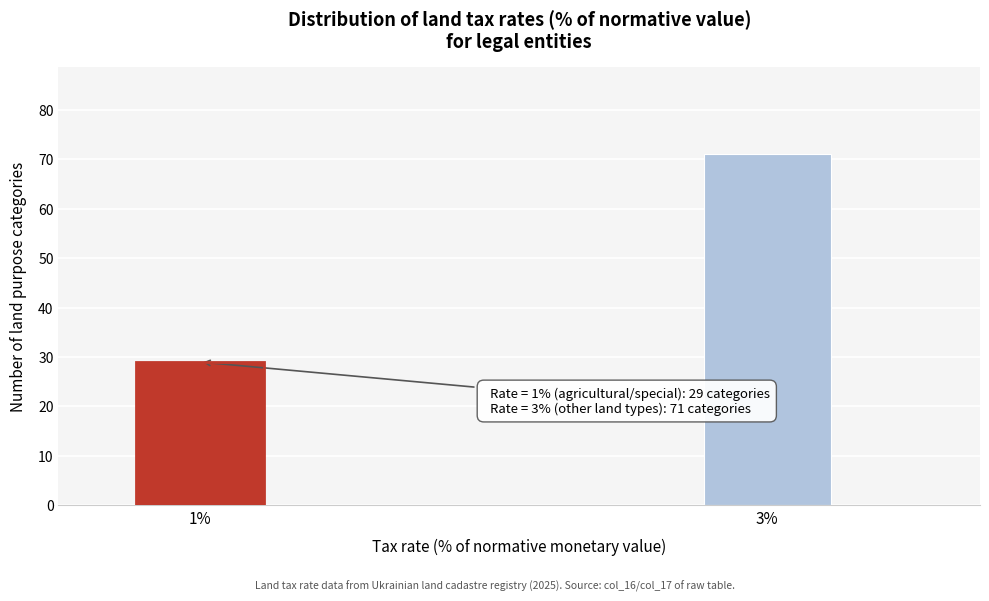

Reading right to left, extract all data points from this chart.

3%=71	1%=29